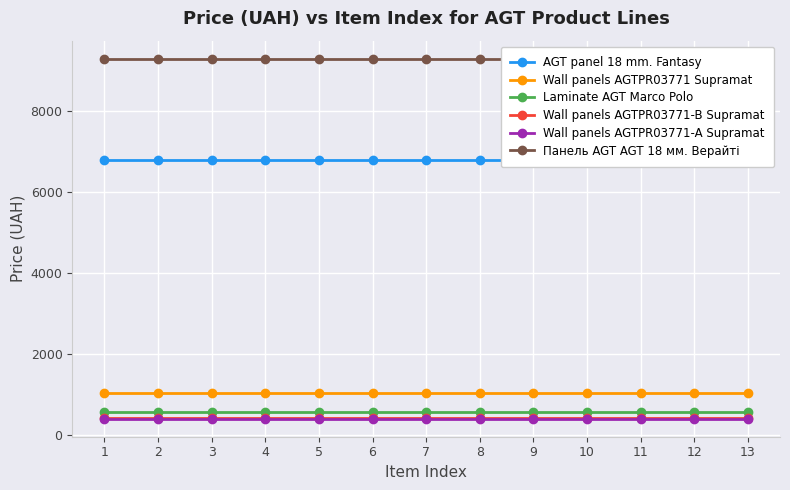

At 2, list the series in order from smallest to largest.

Wall panels AGTPR03771-A Supramat, Wall panels AGTPR03771-B Supramat, Laminate AGT Marco Polo, Wall panels AGTPR03771 Supramat, AGT panel 18 mm. Fantasy, Панель AGT AGT 18 мм. Верайті